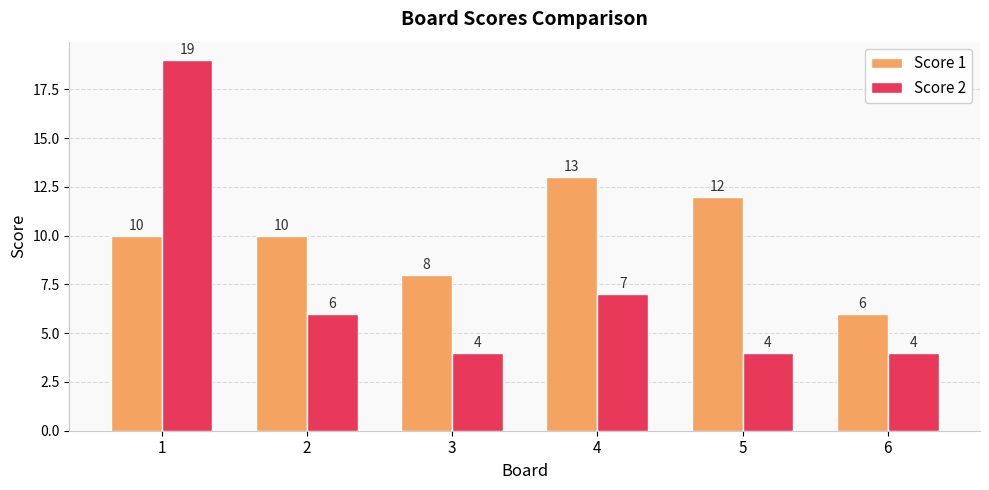

How many groups of bars are there?

6